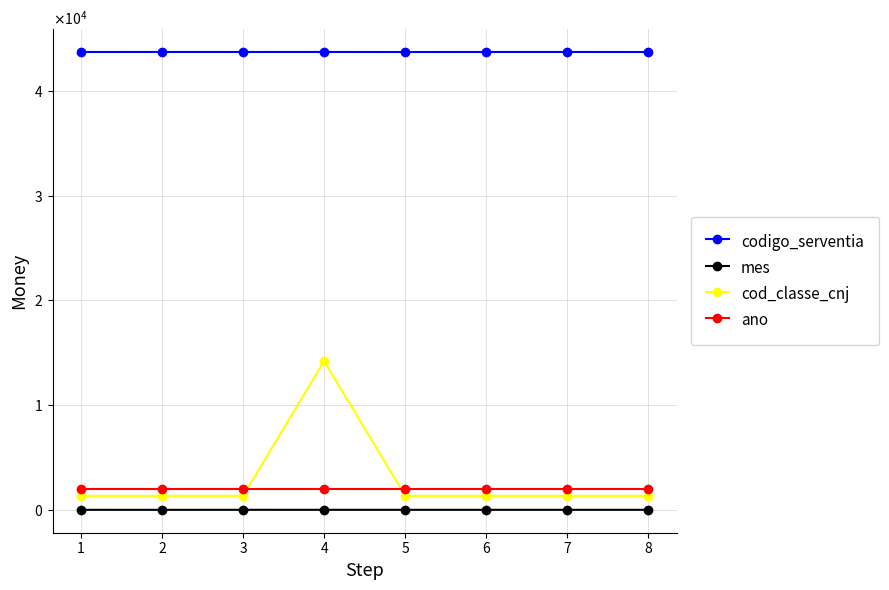

What is the value of the cod_classe_cnj point at the 8th from the left?

1343